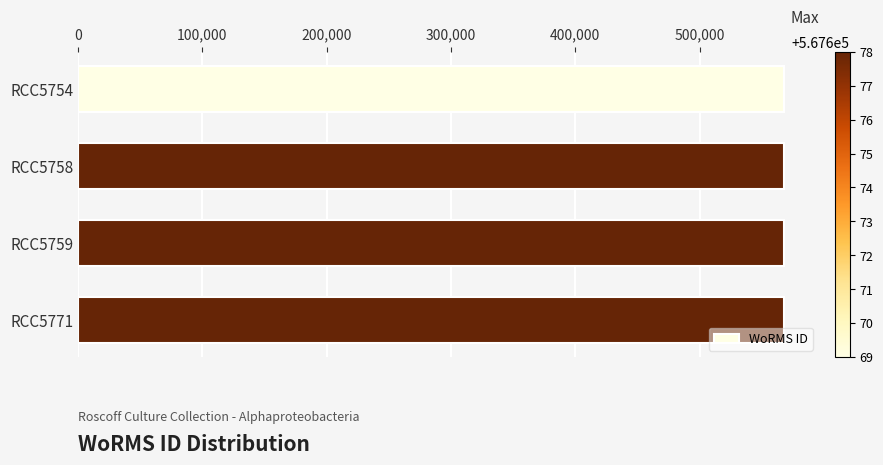

What is the value of the 2nd bar from the top?

567678